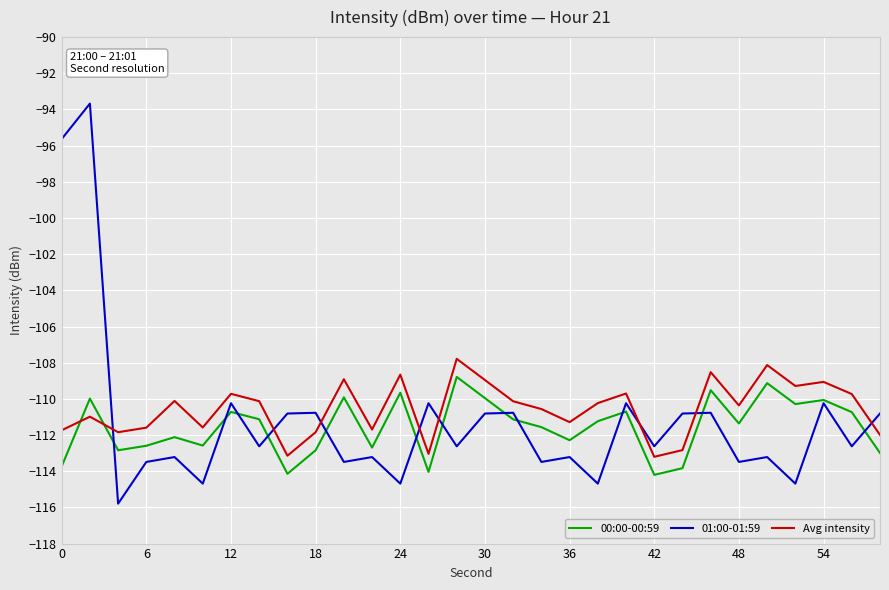

Which series has the largest range (max minus min)?

01:00-01:59